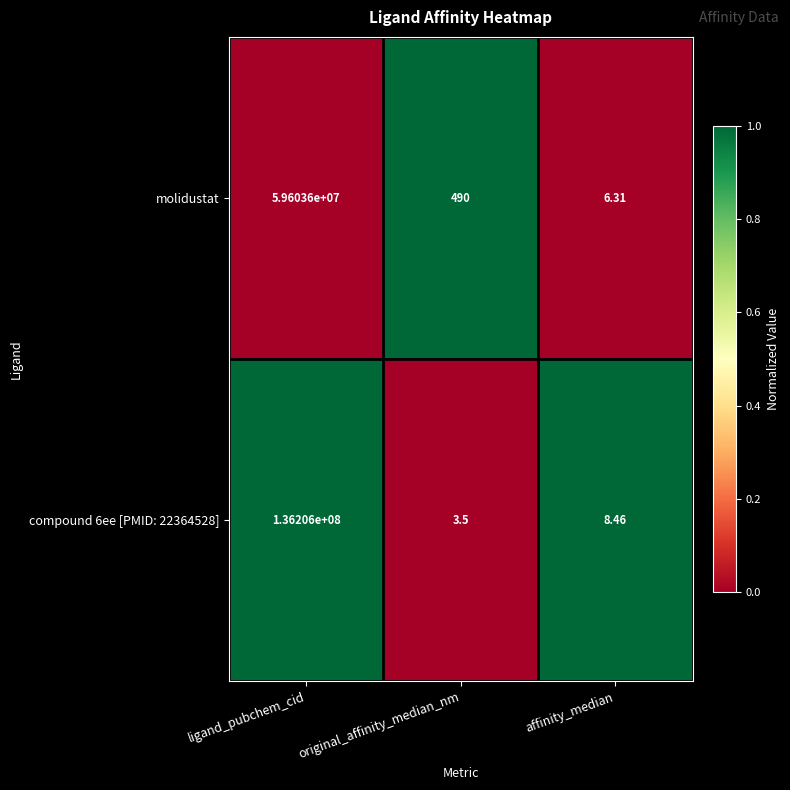

Is the value of molidustat at affinity_median greater than the value of compound 6ee [PMID: 22364528] at affinity_median?

No